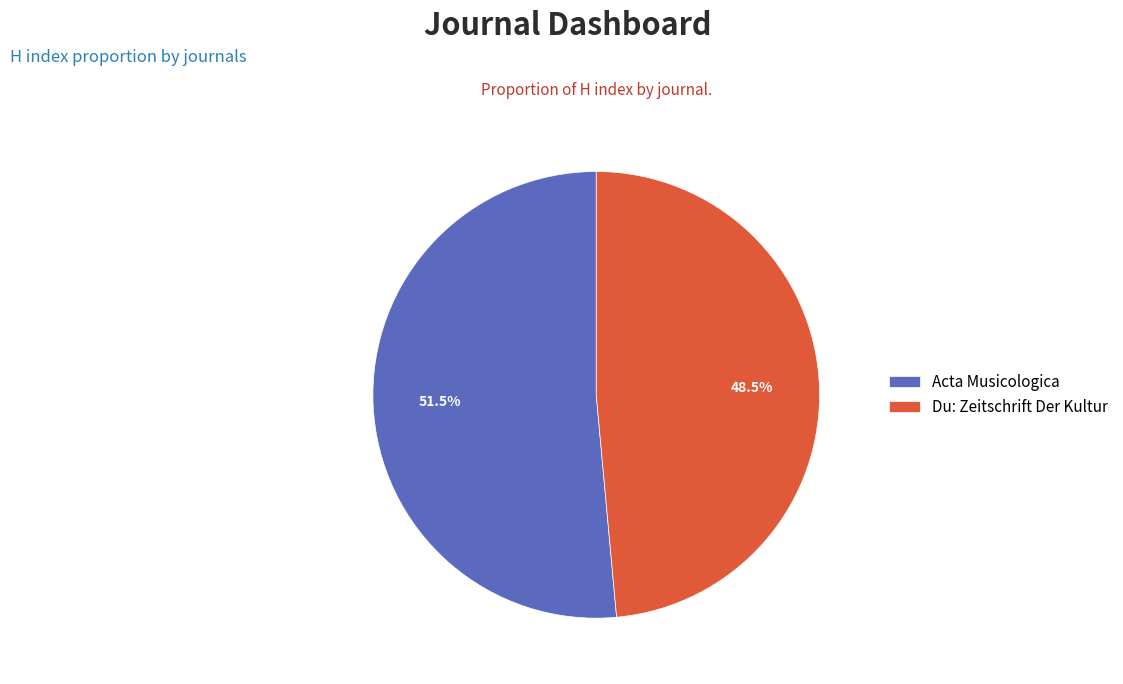

Rank the categories by value from lowest to highest.

Du: Zeitschrift Der Kultur, Acta Musicologica